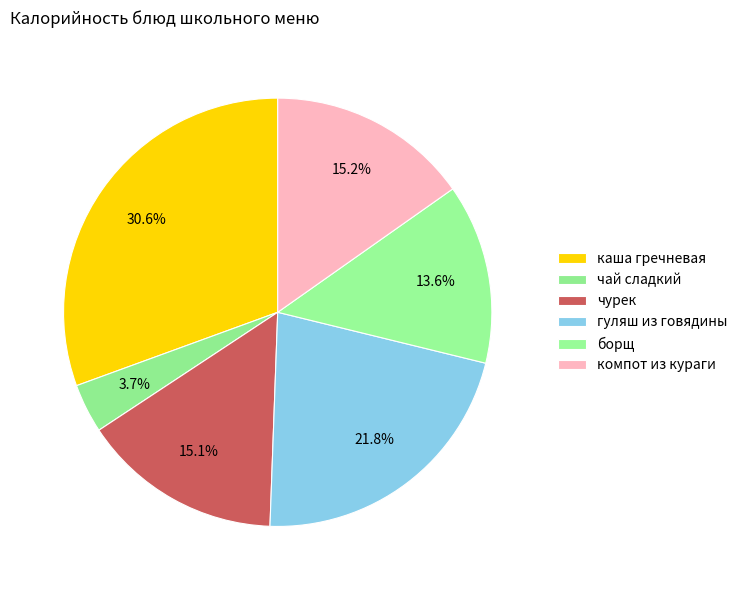

Does any single category account for the majority?

No